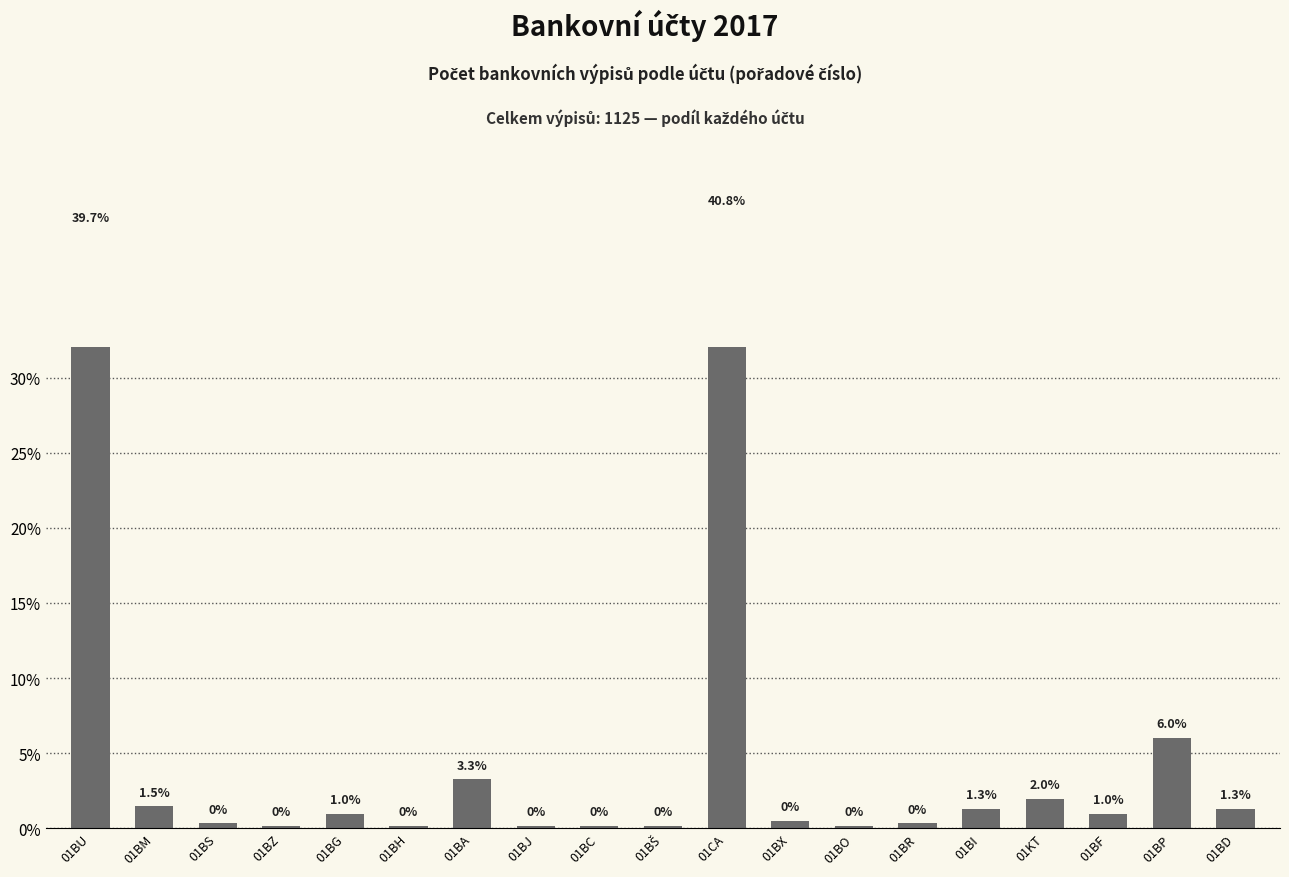

How many categories are shown in the chart?

19